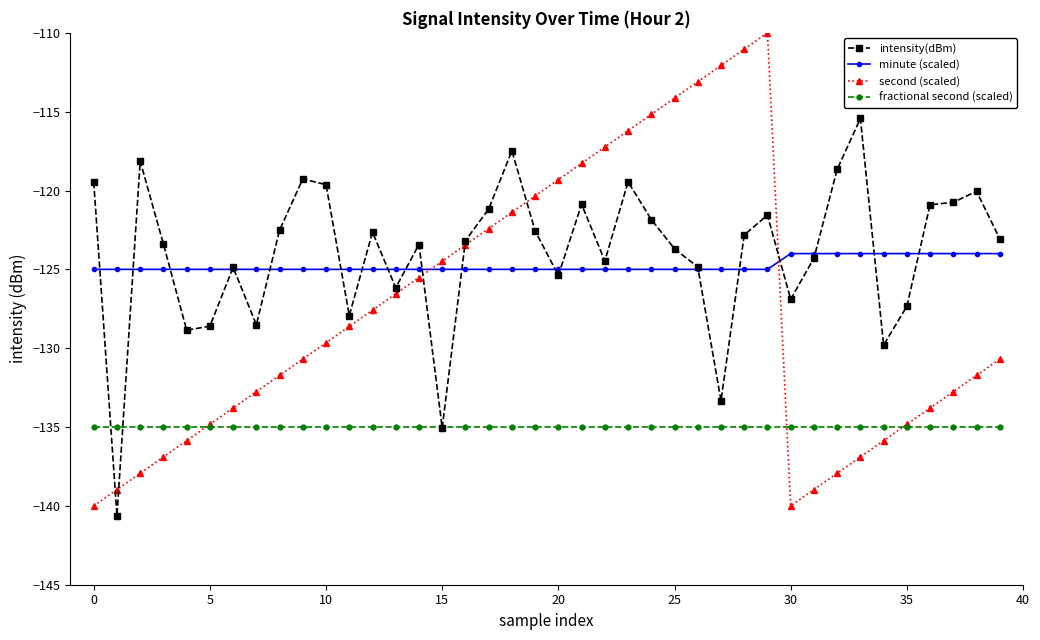

What is the sum of all minute (scaled) values?

-4990.0